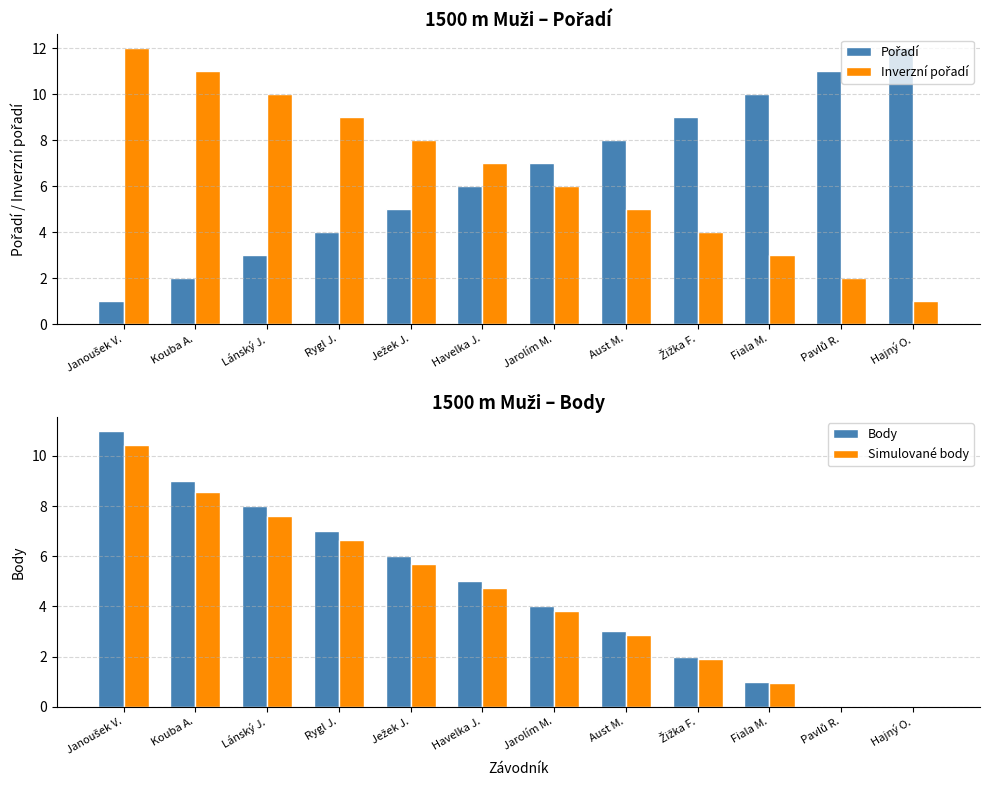

Where is Simulované body nearest to the value 5?

Havelka J.